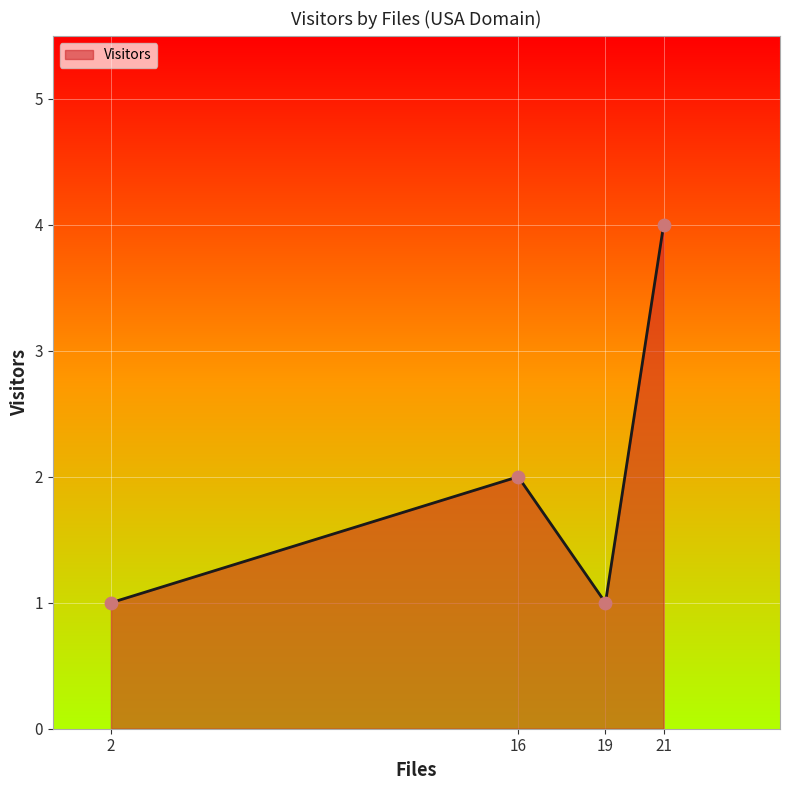

What is the ratio of the value at 16 to the value at 2?

2.0